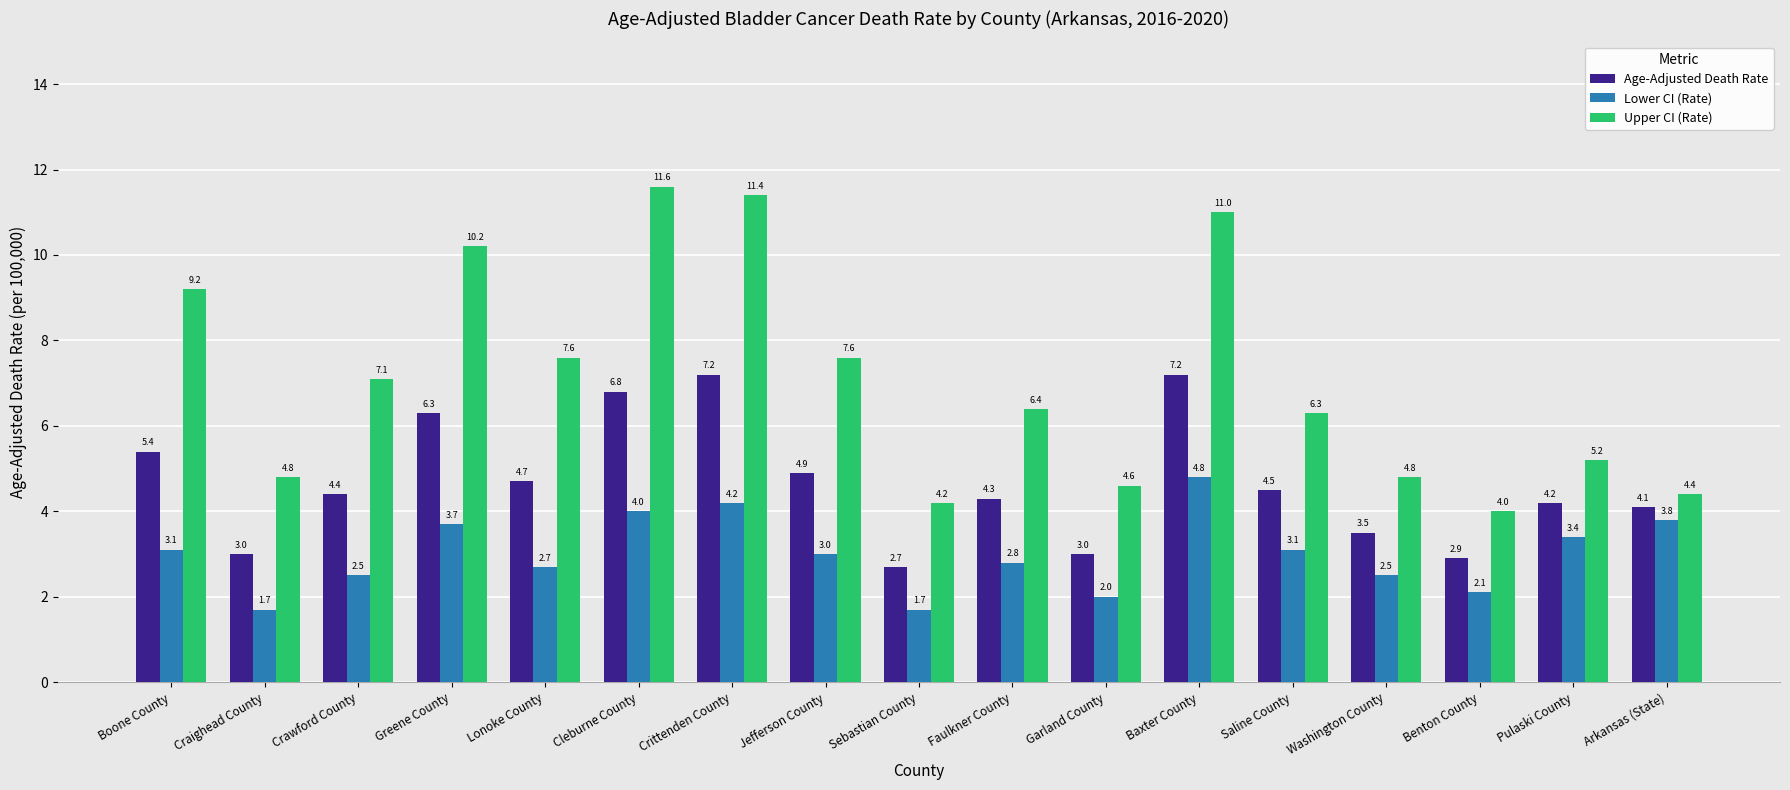

How many data points does each series have?

17